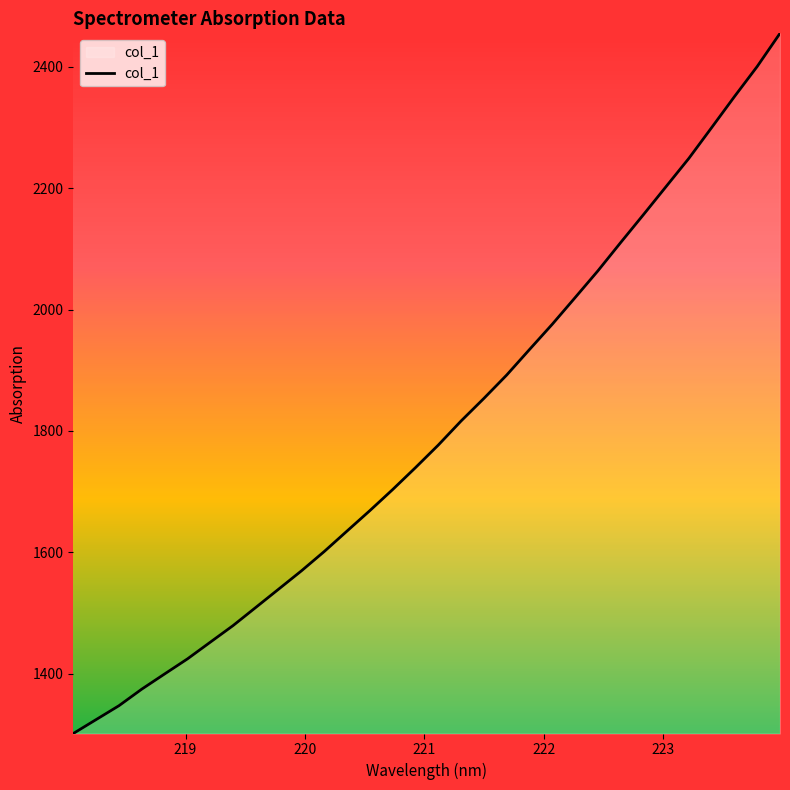

What is the difference between the maximum and second lowest values?

1130.8